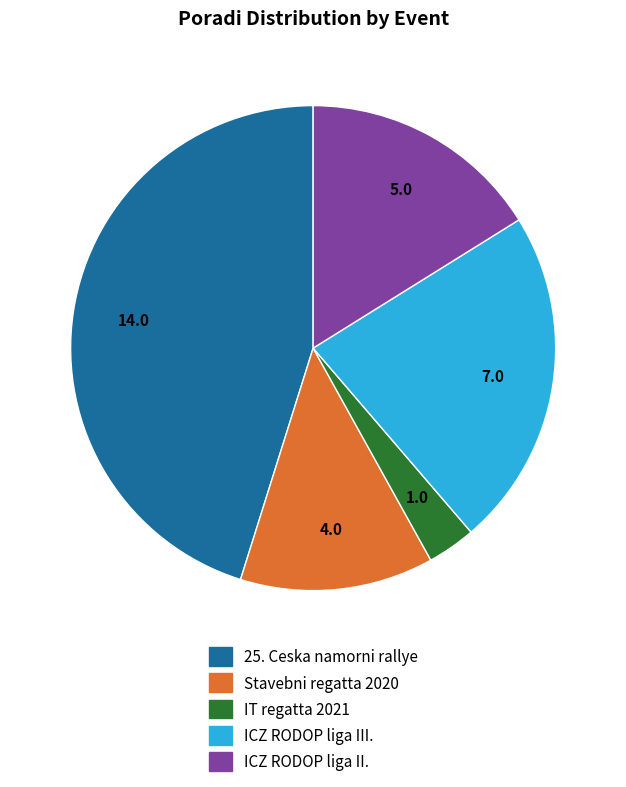

Does ICZ RODOP liga III. account for over 50% of the chart?

No